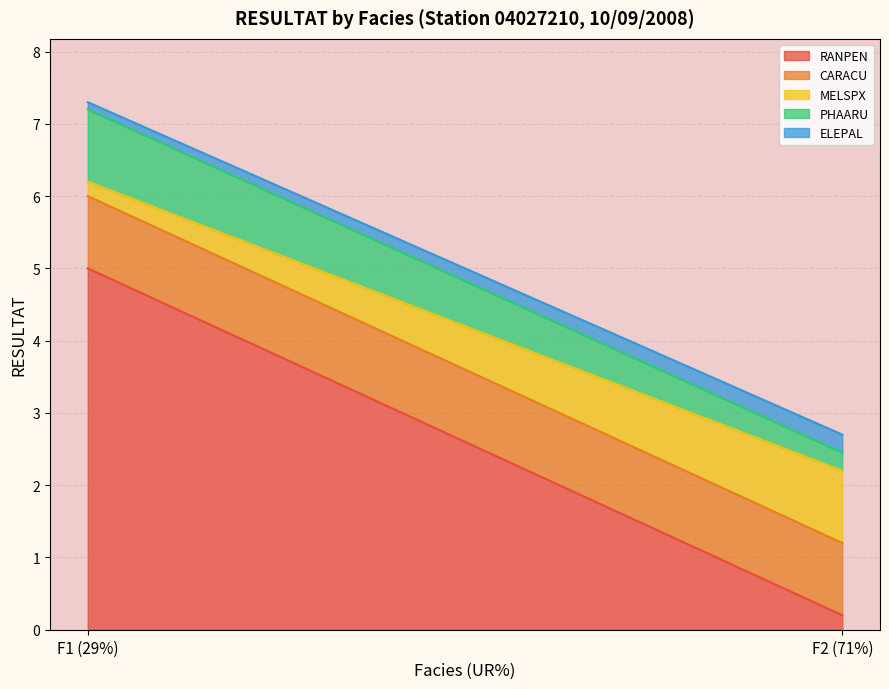

What is the value of the PHAARU point at the 1st from the left?

1.0